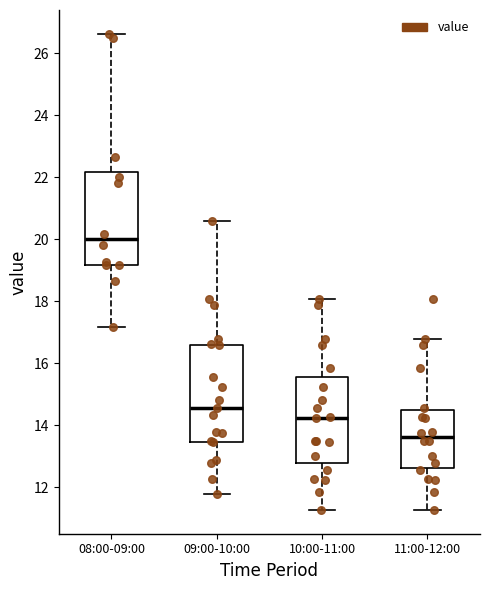

Where does the median line of the box for 09:00-10:00 sit on the y-axis? The values are not printed on the chart, so give them approximately, as read against the axis.

14.6